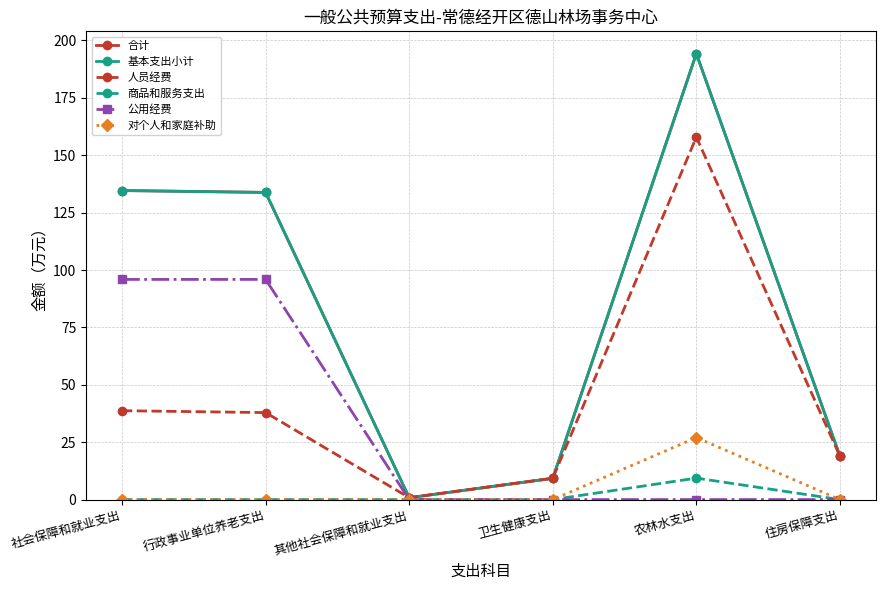

Reading right to left, transcribe all the data shown in this chart.

合计: 18.9	194.3	9.3	0.8	133.8	134.6
基本支出小计: 18.9	194.3	9.3	0.8	133.8	134.6
人员经费: 18.9	157.9	9.3	0.8	37.9	38.7
商品和服务支出: 0.0	9.4	0.0	0.0	0.0	0.0
公用经费: 0.0	0.0	0.0	0.0	95.9	95.9
对个人和家庭补助: 0.0	27.0	0.0	0.0	0.0	0.0